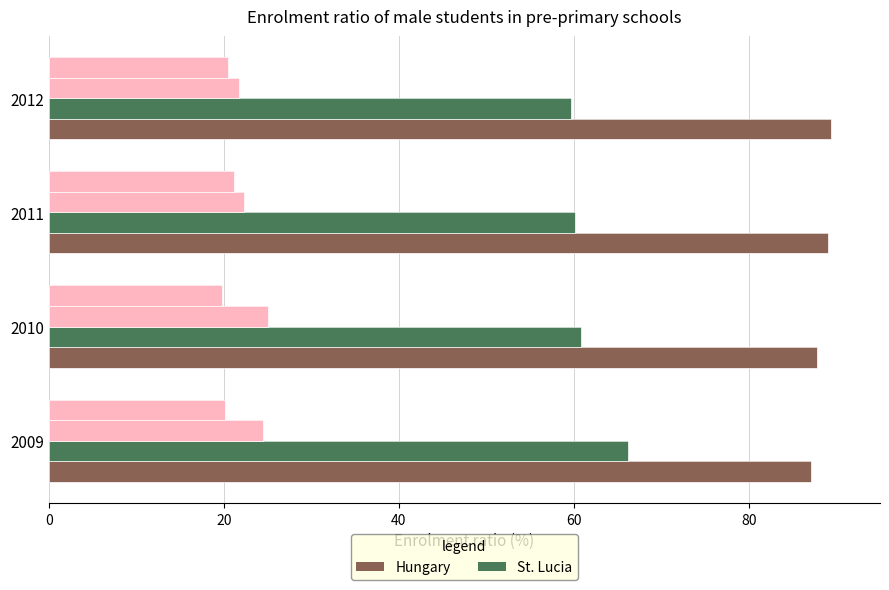

Is it true that St. Lucia equals 60.1 at 40?

True